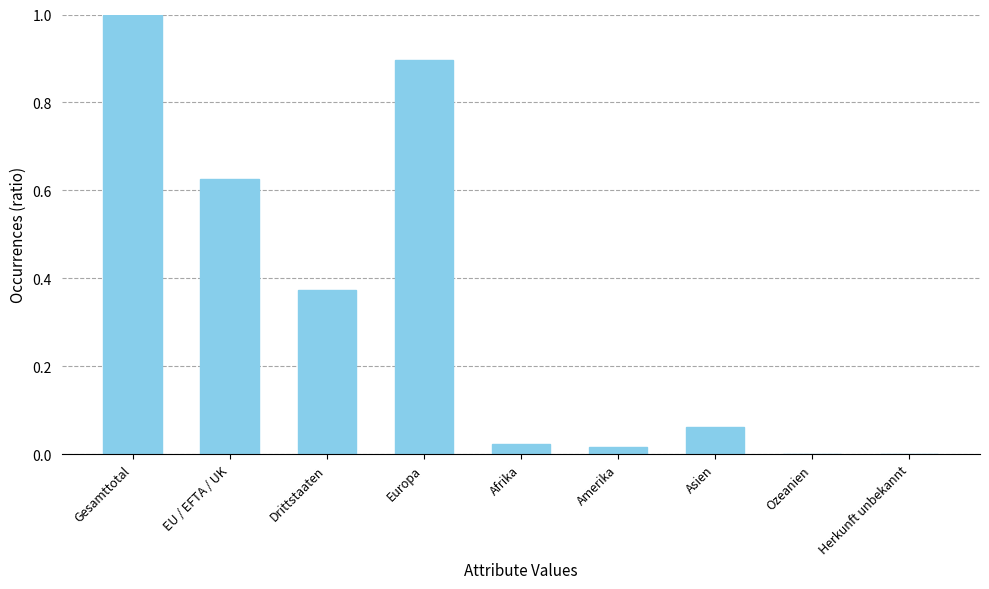

What is the sum of the values at EU / EFTA / UK and Afrika?

0.7